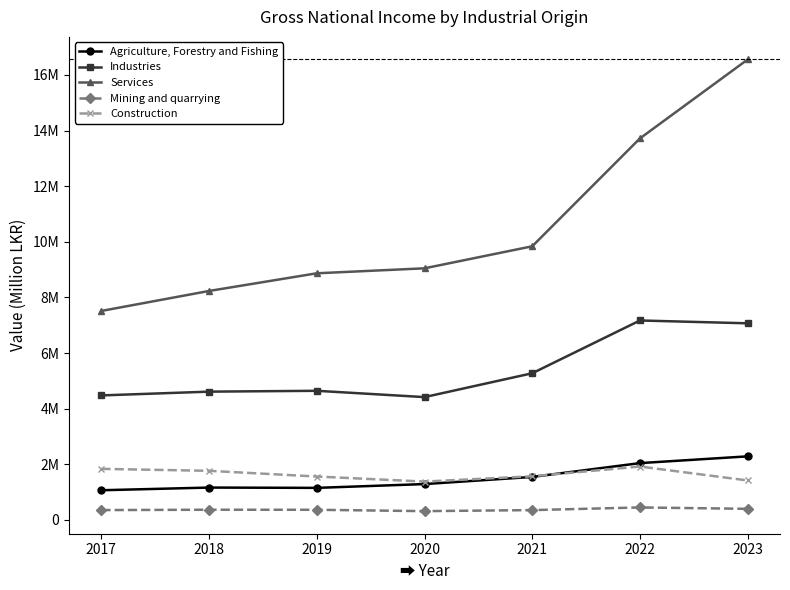

True or false: Services and Agriculture, Forestry and Fishing intersect in this chart.

False